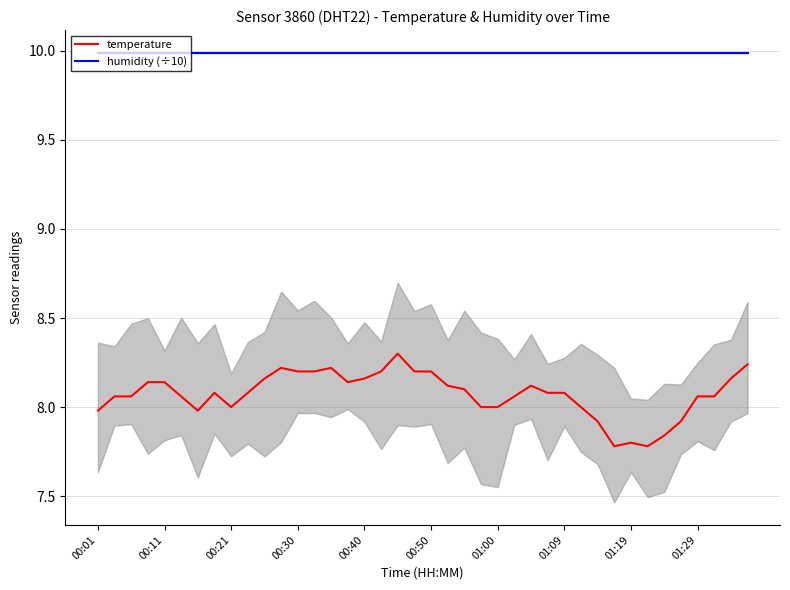

How many interior local valleys does the temperature series have?

5